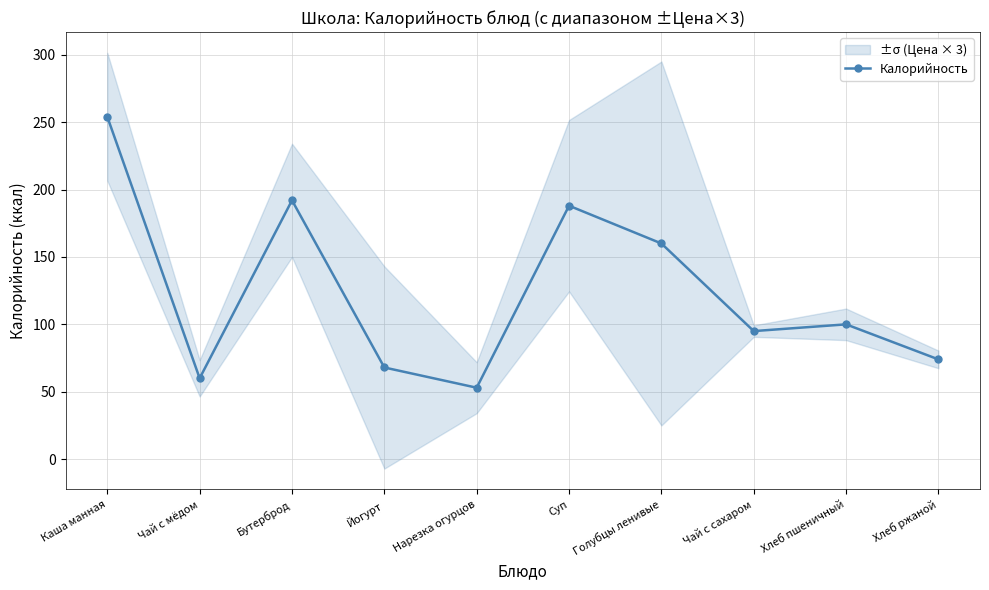

How many points are lower than both their immediate neighbors (excluding endpoints)?

3